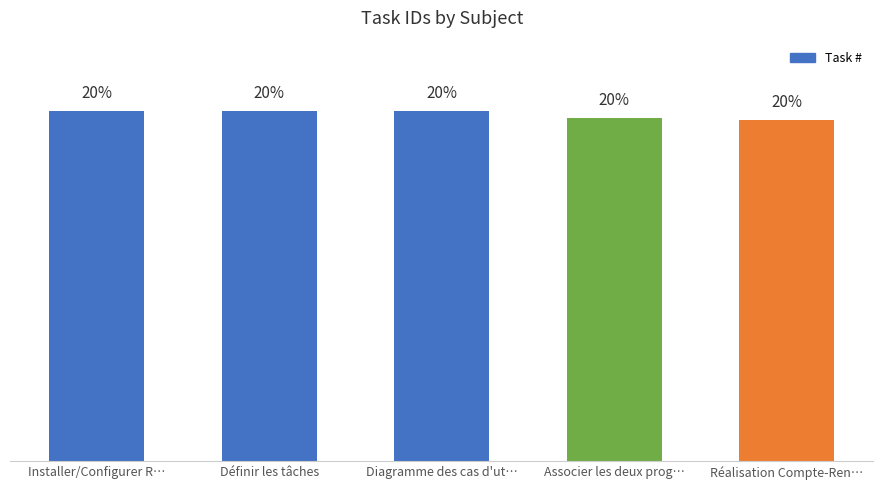

Are the bars horizontal?

No